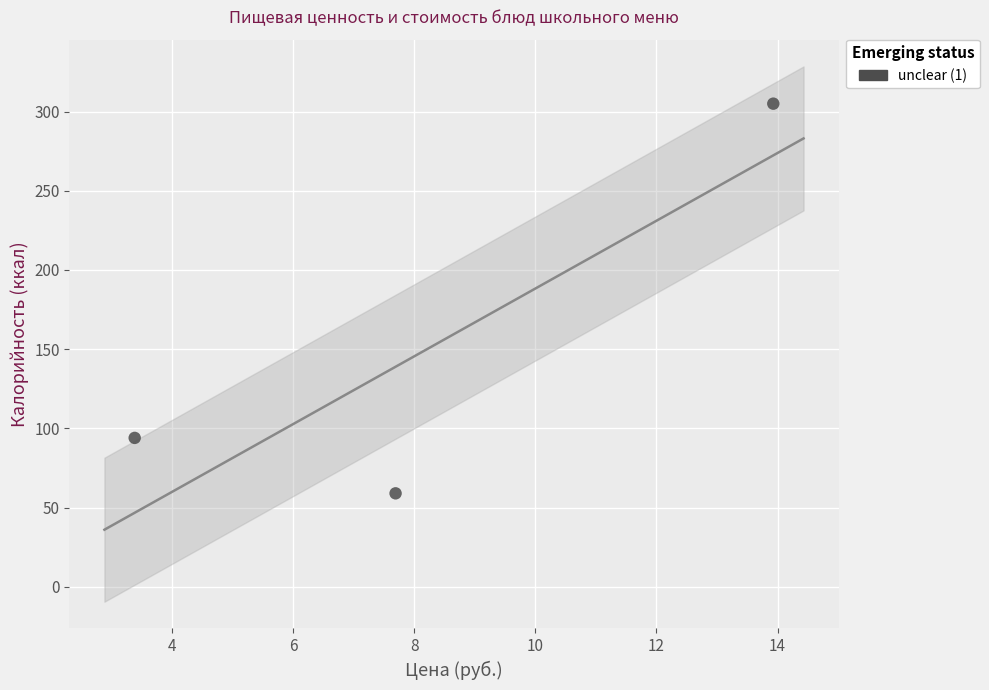

What is the range of Y values (max minus min)?

246